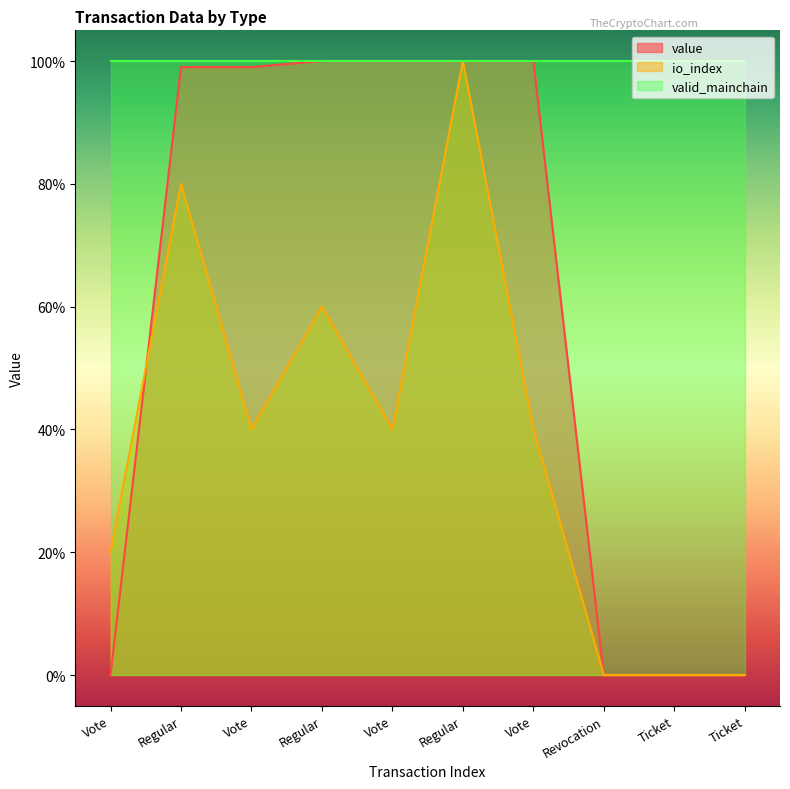

True or false: value has more than 0 points higher than both neighbors.

False